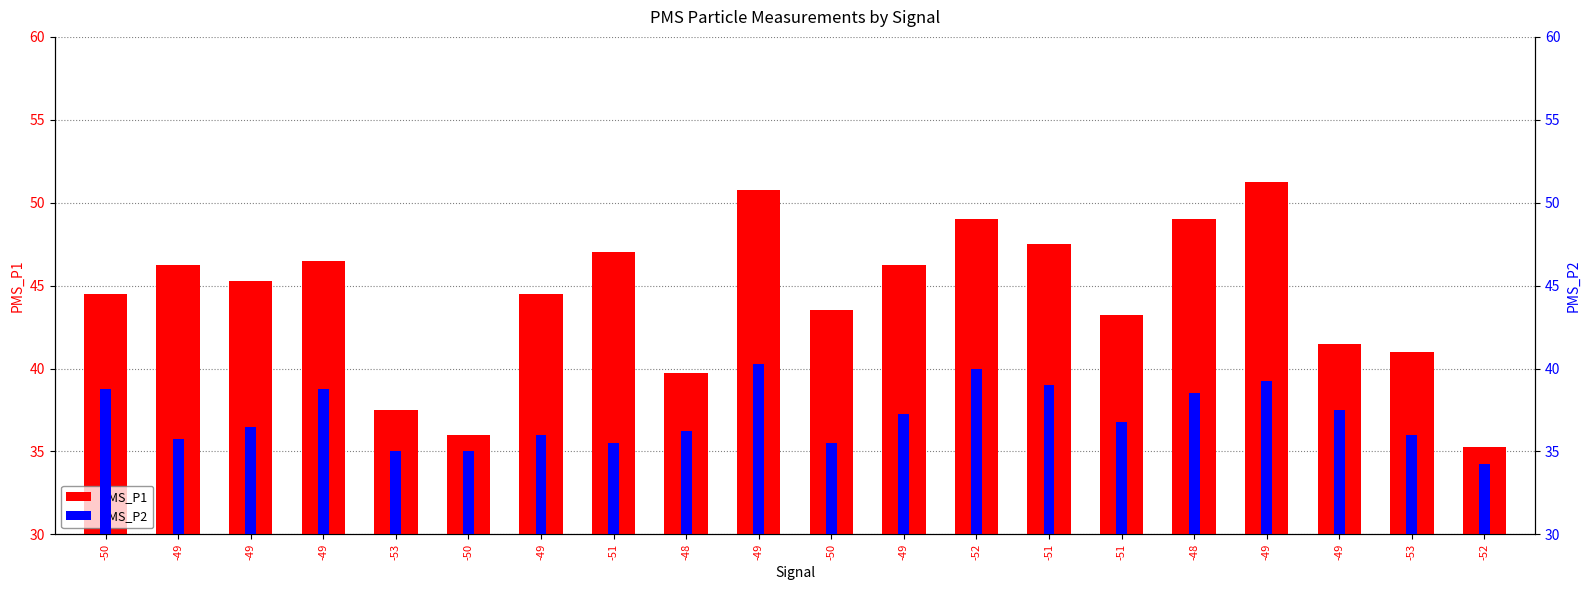

What are all the series names shown in the legend?

PMS_P1, PMS_P2